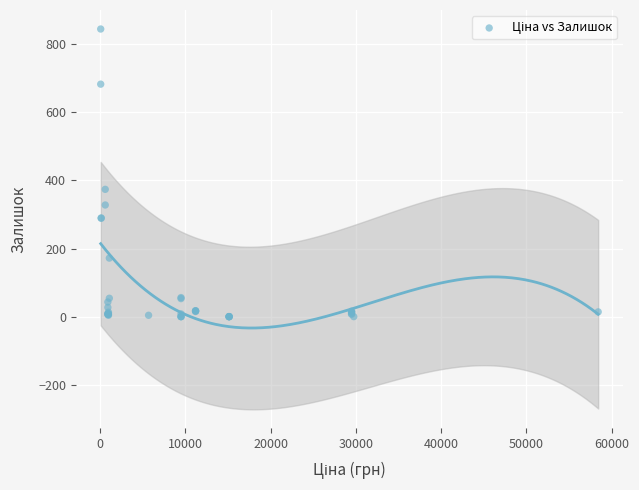

What Y value in the scatter plot is closest to 422?

374